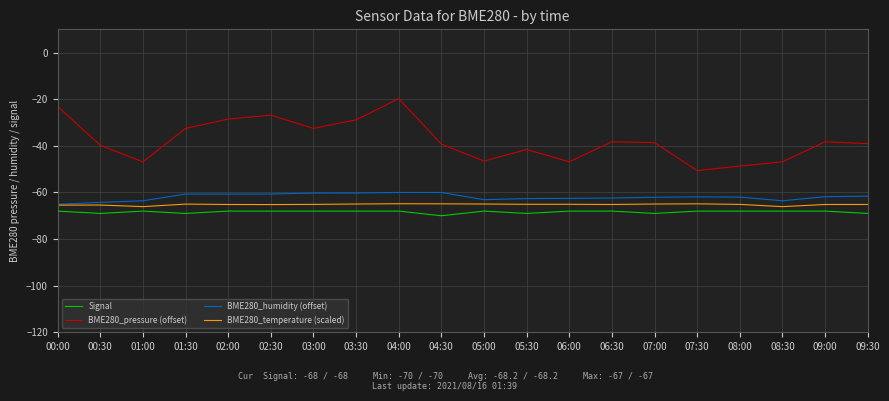

What is the difference between the highest and lowest values at 07:30?

17.4